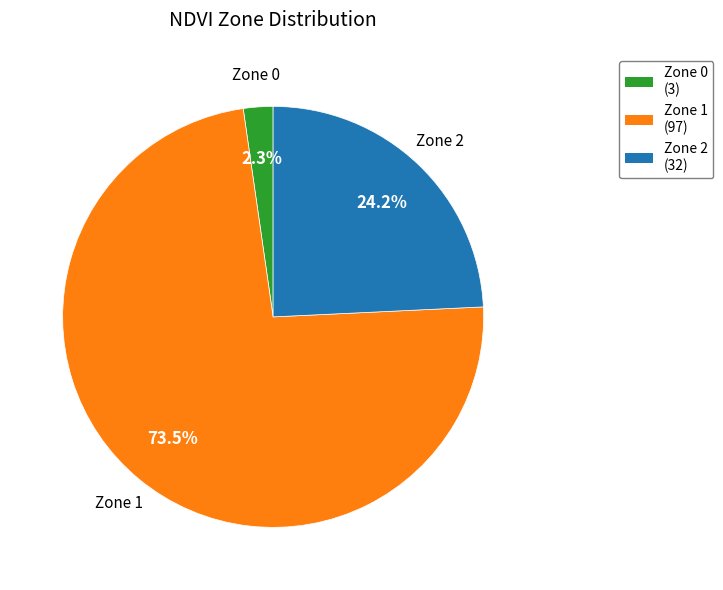

Between Zone 0 and Zone 1, which is larger?

Zone 1